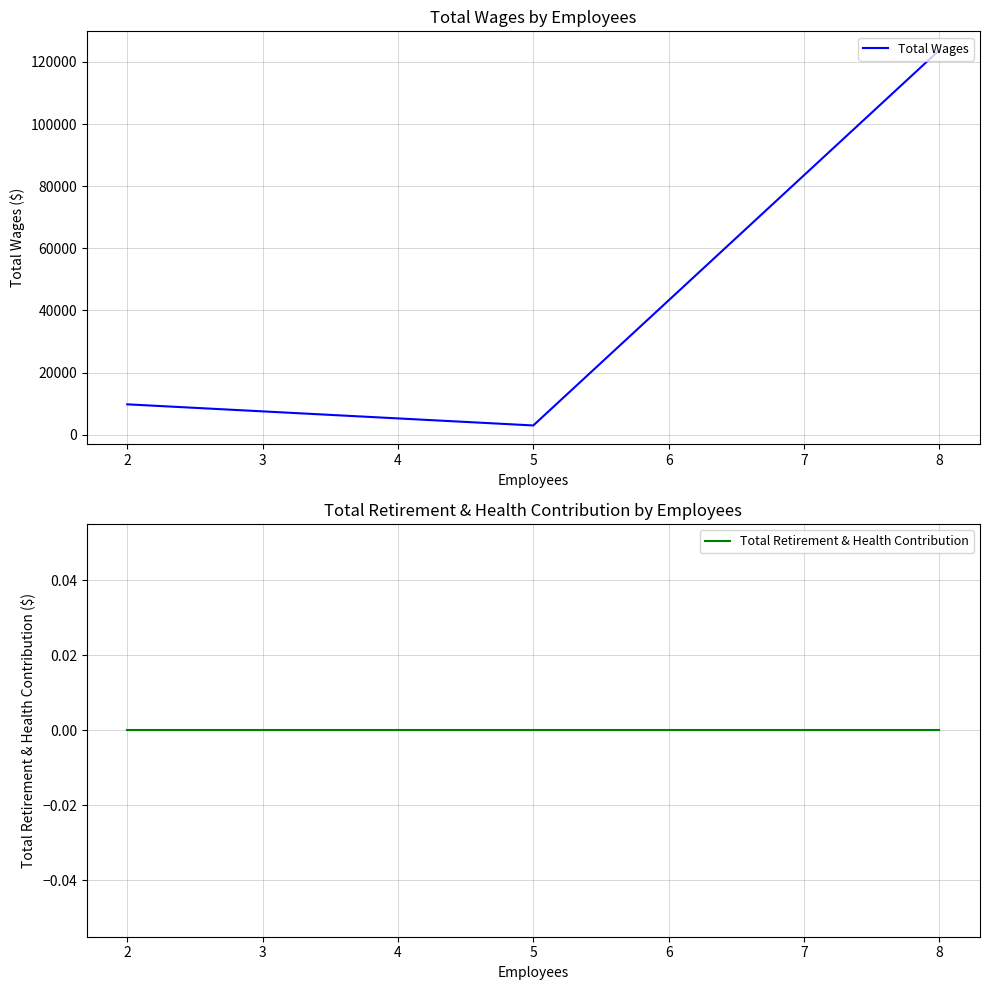

Which series has the largest total across all categories?

Total Wages